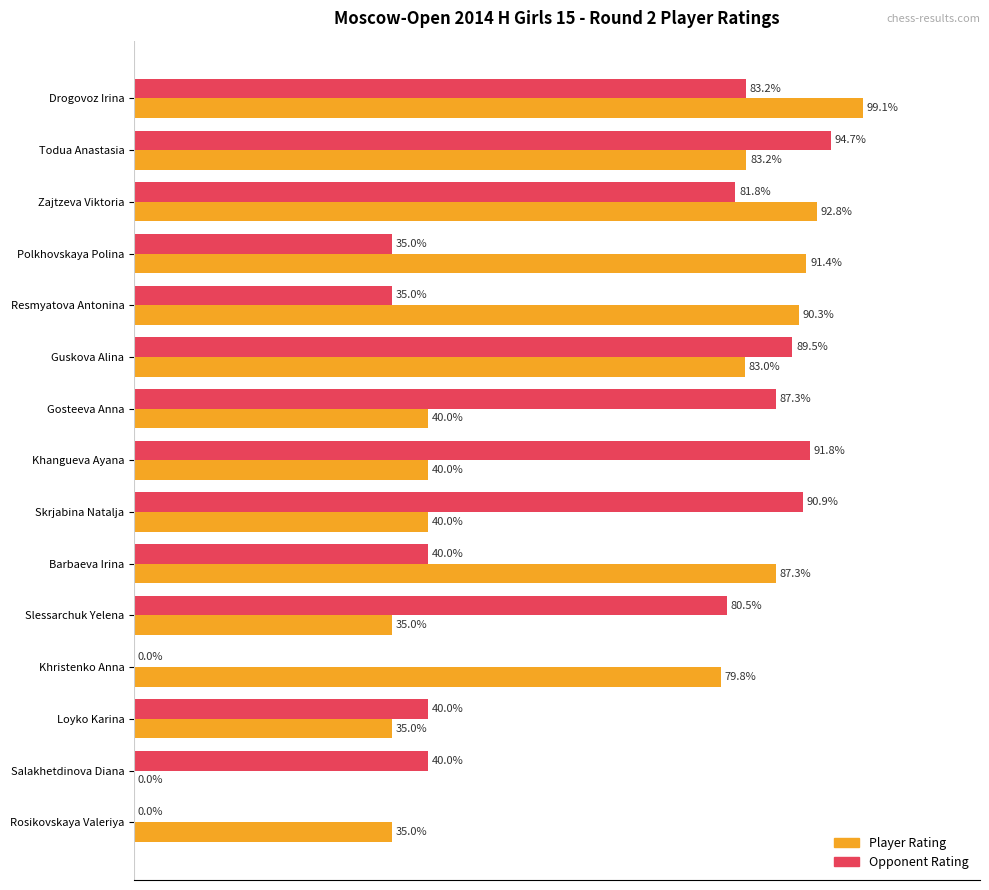

At which category is the sum across all series the highest?

Drogovoz Irina